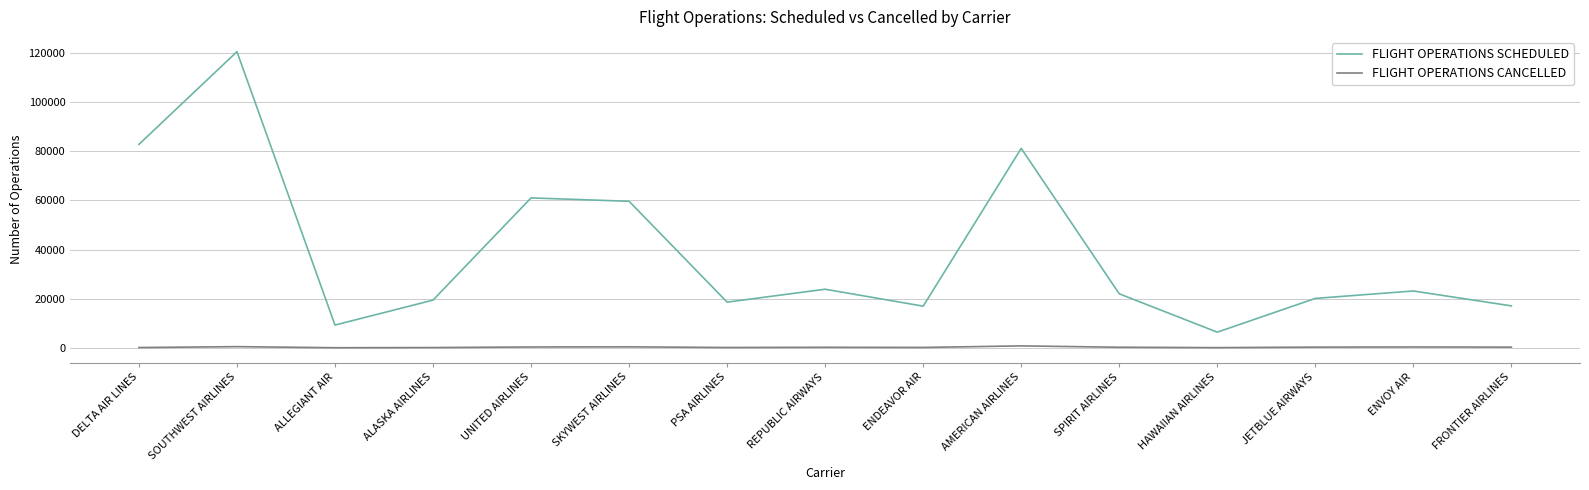

Which series has the largest range (max minus min)?

FLIGHT OPERATIONS SCHEDULED